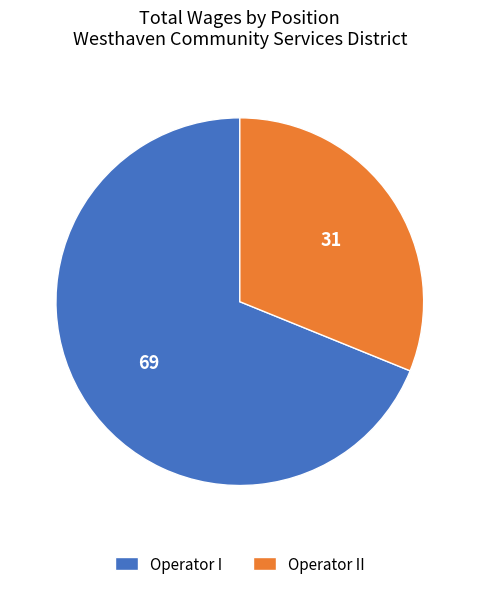

Do Operator II and Operator I together represent more than half of the pie?

Yes